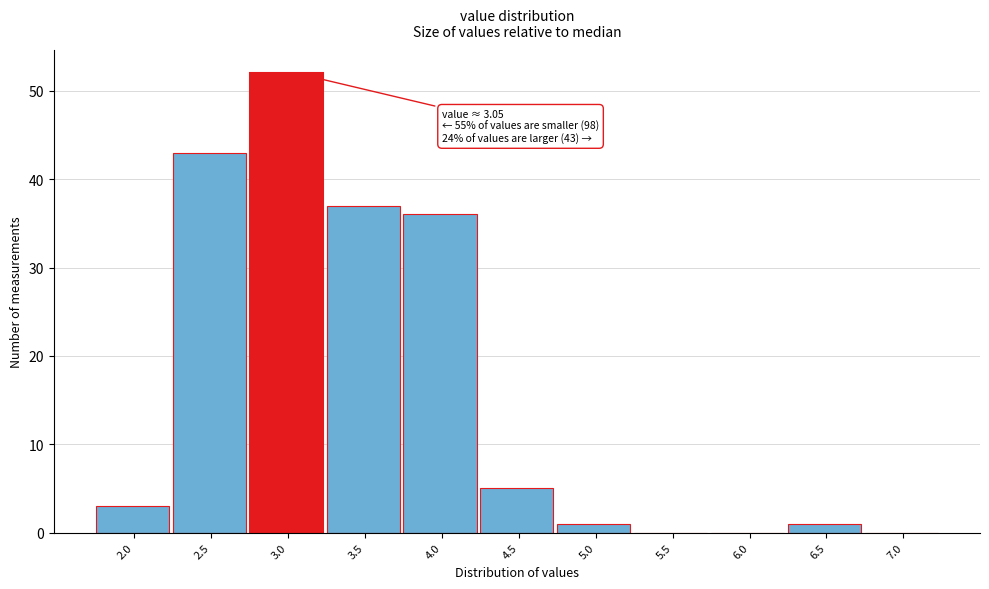

Reading left to right, list all the values displayed in this chart.

2.0=3	2.5=43	3.0=52	3.5=37	4.0=36	4.5=5	5.0=1	5.5=0	6.0=0	6.5=1	7.0=0